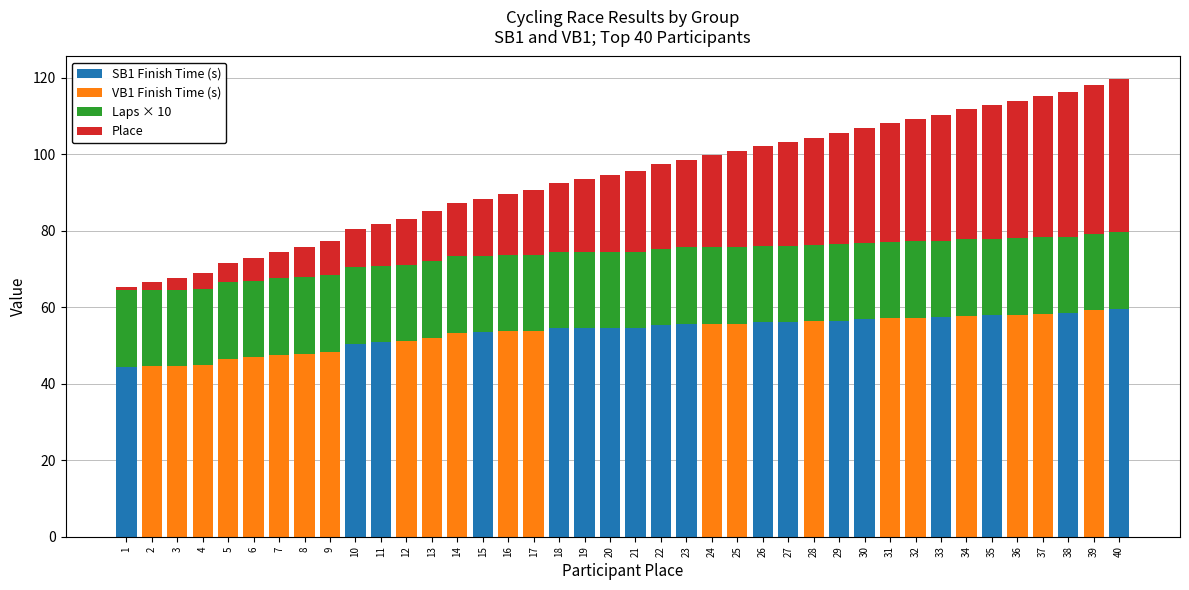

How many series are shown in this chart?

4